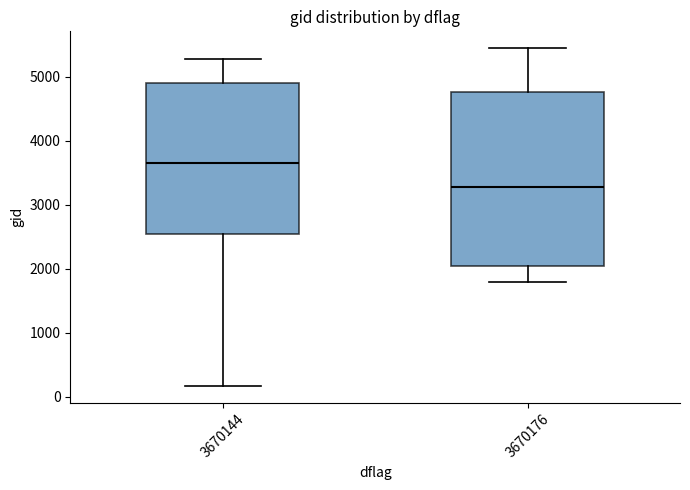

Where does the lower whisker of the box at x = 3670144 end on the y-axis? The values are not printed on the chart, so give them approximately, as read against the axis.

200